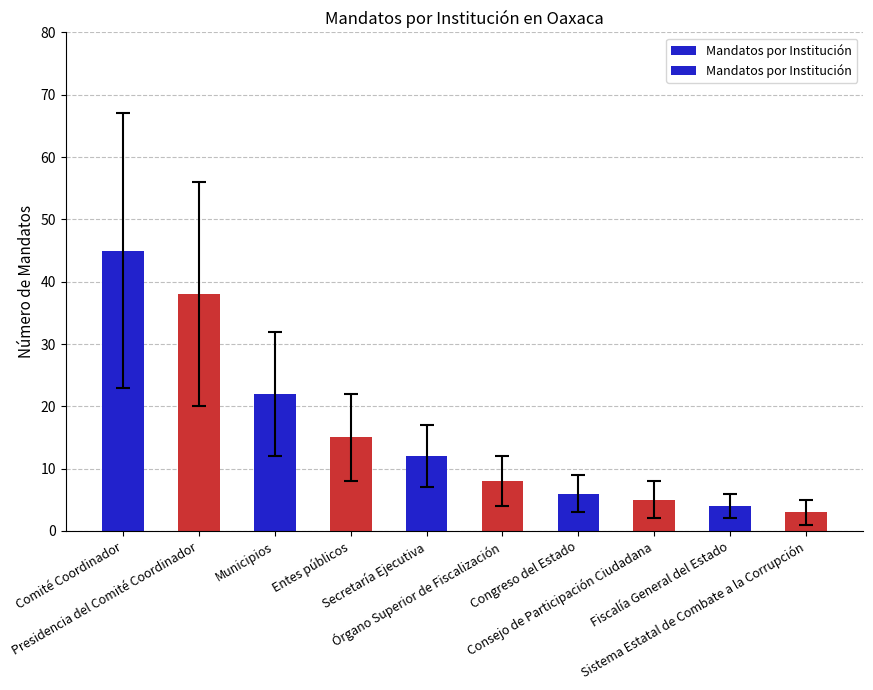

Reading right to left, transcribe all the data shown in this chart.

3	4	5	6	8	12	15	22	38	45